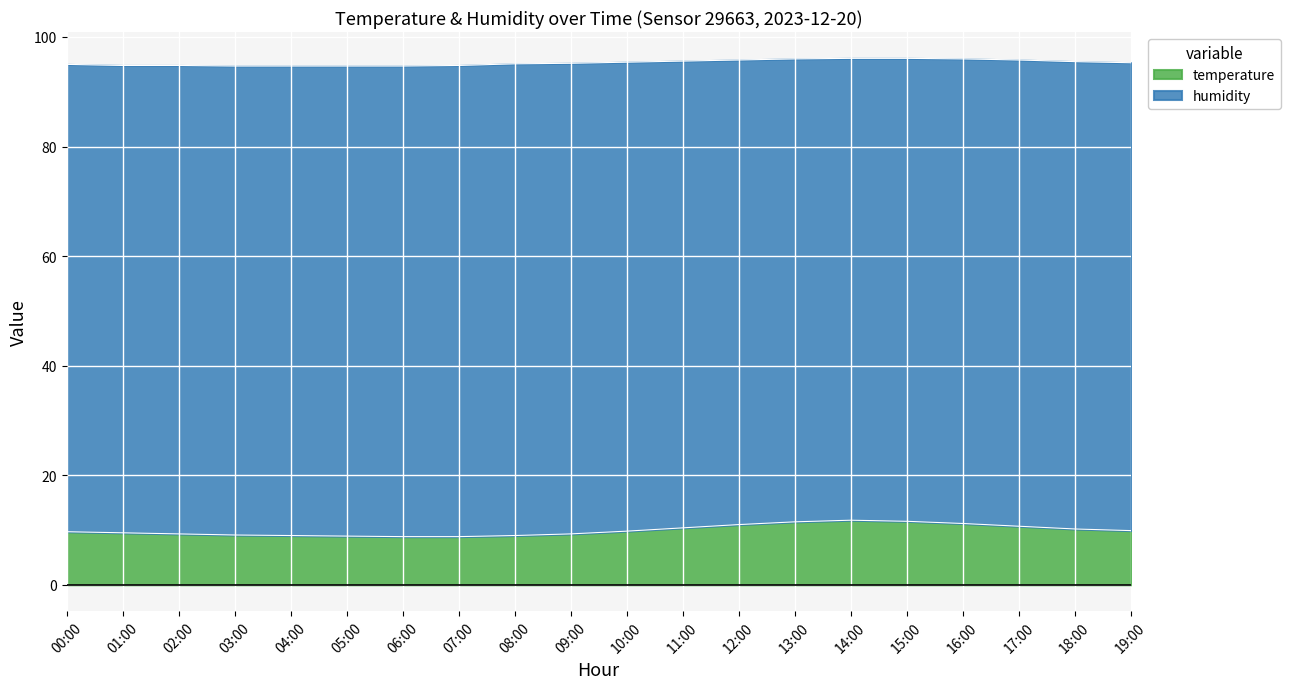

What is the sum of the values at 05:00 and 01:00?

18.4